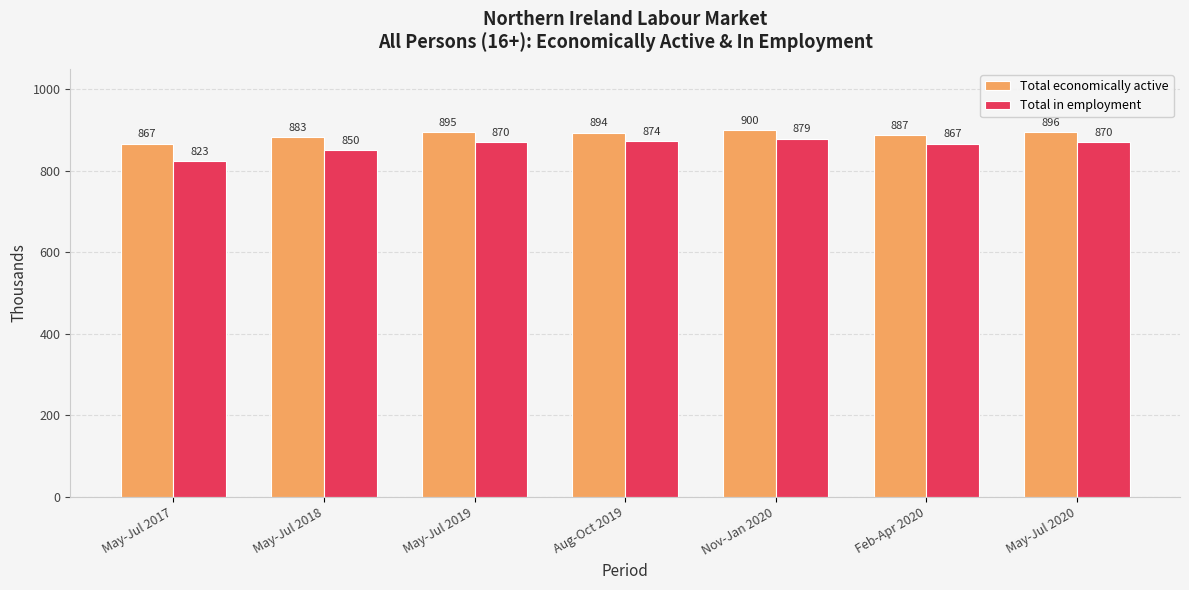

At which category does the chart reach its peak across all series?

Nov-Jan 2020